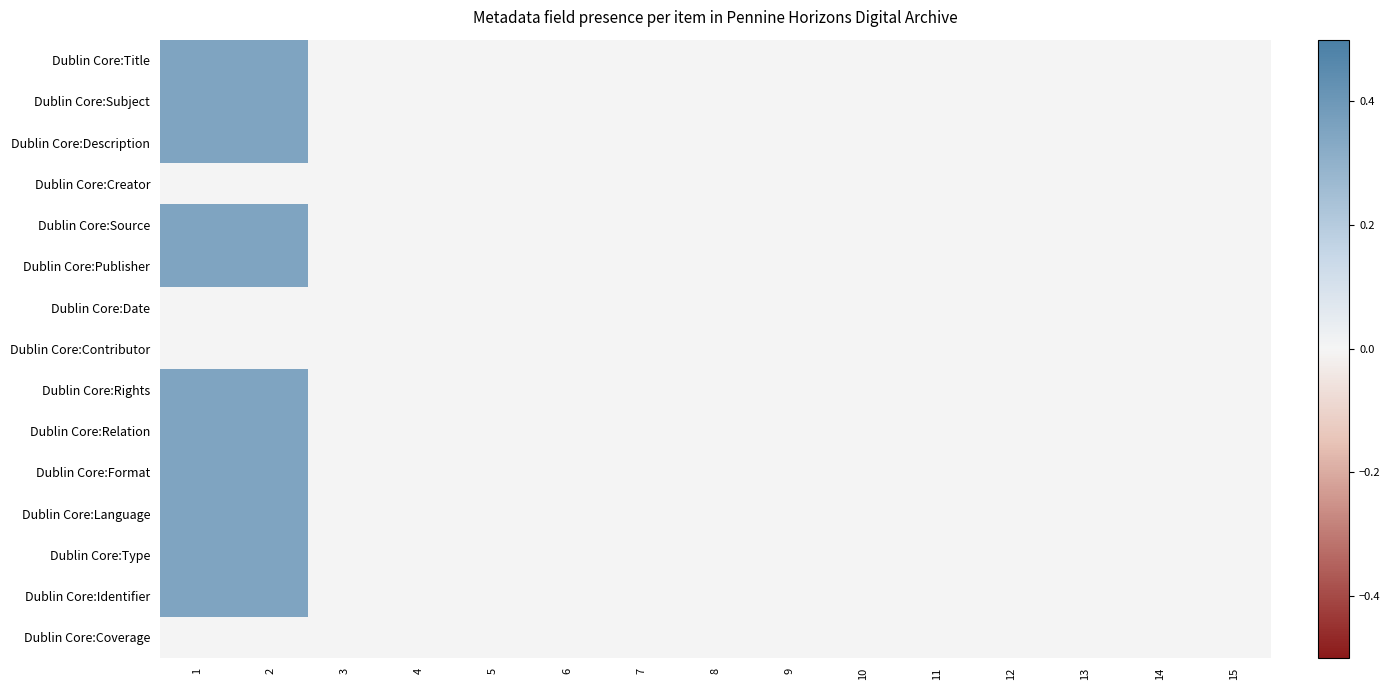

Reading left to right, extract all data points from this chart.

Dublin Core:Title: 1=0.3	2=0.3	3=0.0	4=0.0	5=0.0	6=0.0	7=0.0	8=0.0	9=0.0	10=0.0	11=0.0	12=0.0	13=0.0	14=0.0	15=0.0
Dublin Core:Subject: 1=0.3	2=0.3	3=0.0	4=0.0	5=0.0	6=0.0	7=0.0	8=0.0	9=0.0	10=0.0	11=0.0	12=0.0	13=0.0	14=0.0	15=0.0
Dublin Core:Description: 1=0.3	2=0.3	3=0.0	4=0.0	5=0.0	6=0.0	7=0.0	8=0.0	9=0.0	10=0.0	11=0.0	12=0.0	13=0.0	14=0.0	15=0.0
Dublin Core:Creator: 1=0.0	2=0.0	3=0.0	4=0.0	5=0.0	6=0.0	7=0.0	8=0.0	9=0.0	10=0.0	11=0.0	12=0.0	13=0.0	14=0.0	15=0.0
Dublin Core:Source: 1=0.3	2=0.3	3=0.0	4=0.0	5=0.0	6=0.0	7=0.0	8=0.0	9=0.0	10=0.0	11=0.0	12=0.0	13=0.0	14=0.0	15=0.0
Dublin Core:Publisher: 1=0.3	2=0.3	3=0.0	4=0.0	5=0.0	6=0.0	7=0.0	8=0.0	9=0.0	10=0.0	11=0.0	12=0.0	13=0.0	14=0.0	15=0.0
Dublin Core:Date: 1=0.0	2=0.0	3=0.0	4=0.0	5=0.0	6=0.0	7=0.0	8=0.0	9=0.0	10=0.0	11=0.0	12=0.0	13=0.0	14=0.0	15=0.0
Dublin Core:Contributor: 1=0.0	2=0.0	3=0.0	4=0.0	5=0.0	6=0.0	7=0.0	8=0.0	9=0.0	10=0.0	11=0.0	12=0.0	13=0.0	14=0.0	15=0.0
Dublin Core:Rights: 1=0.3	2=0.3	3=0.0	4=0.0	5=0.0	6=0.0	7=0.0	8=0.0	9=0.0	10=0.0	11=0.0	12=0.0	13=0.0	14=0.0	15=0.0
Dublin Core:Relation: 1=0.3	2=0.3	3=0.0	4=0.0	5=0.0	6=0.0	7=0.0	8=0.0	9=0.0	10=0.0	11=0.0	12=0.0	13=0.0	14=0.0	15=0.0
Dublin Core:Format: 1=0.3	2=0.3	3=0.0	4=0.0	5=0.0	6=0.0	7=0.0	8=0.0	9=0.0	10=0.0	11=0.0	12=0.0	13=0.0	14=0.0	15=0.0
Dublin Core:Language: 1=0.3	2=0.3	3=0.0	4=0.0	5=0.0	6=0.0	7=0.0	8=0.0	9=0.0	10=0.0	11=0.0	12=0.0	13=0.0	14=0.0	15=0.0
Dublin Core:Type: 1=0.3	2=0.3	3=0.0	4=0.0	5=0.0	6=0.0	7=0.0	8=0.0	9=0.0	10=0.0	11=0.0	12=0.0	13=0.0	14=0.0	15=0.0
Dublin Core:Identifier: 1=0.3	2=0.3	3=0.0	4=0.0	5=0.0	6=0.0	7=0.0	8=0.0	9=0.0	10=0.0	11=0.0	12=0.0	13=0.0	14=0.0	15=0.0
Dublin Core:Coverage: 1=0.0	2=0.0	3=0.0	4=0.0	5=0.0	6=0.0	7=0.0	8=0.0	9=0.0	10=0.0	11=0.0	12=0.0	13=0.0	14=0.0	15=0.0